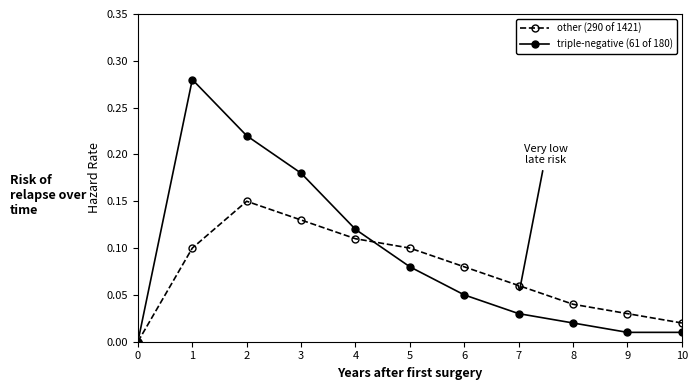

In other (290 of 1421), how many points are higher than both neighbors (excluding endpoints)?

1